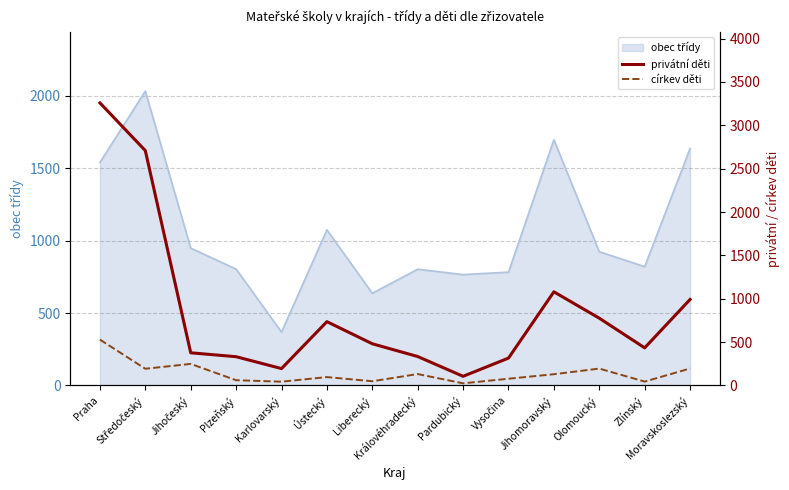

True or false: privátní děti has a value of 2708 at Středočeský.

True